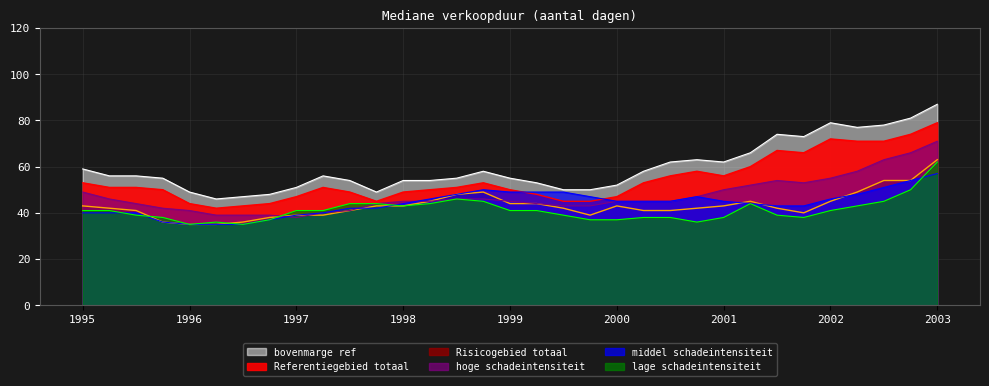

What is the difference between the second highest and second lowest values in the middel schadeintensiteit series?

19